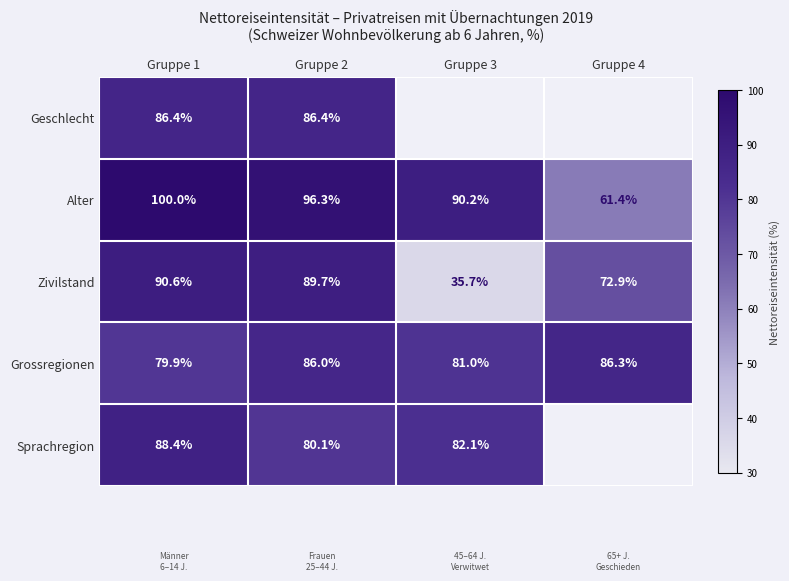

What is the difference between the Alter values at Gruppe 3 and Gruppe 1?

9.8